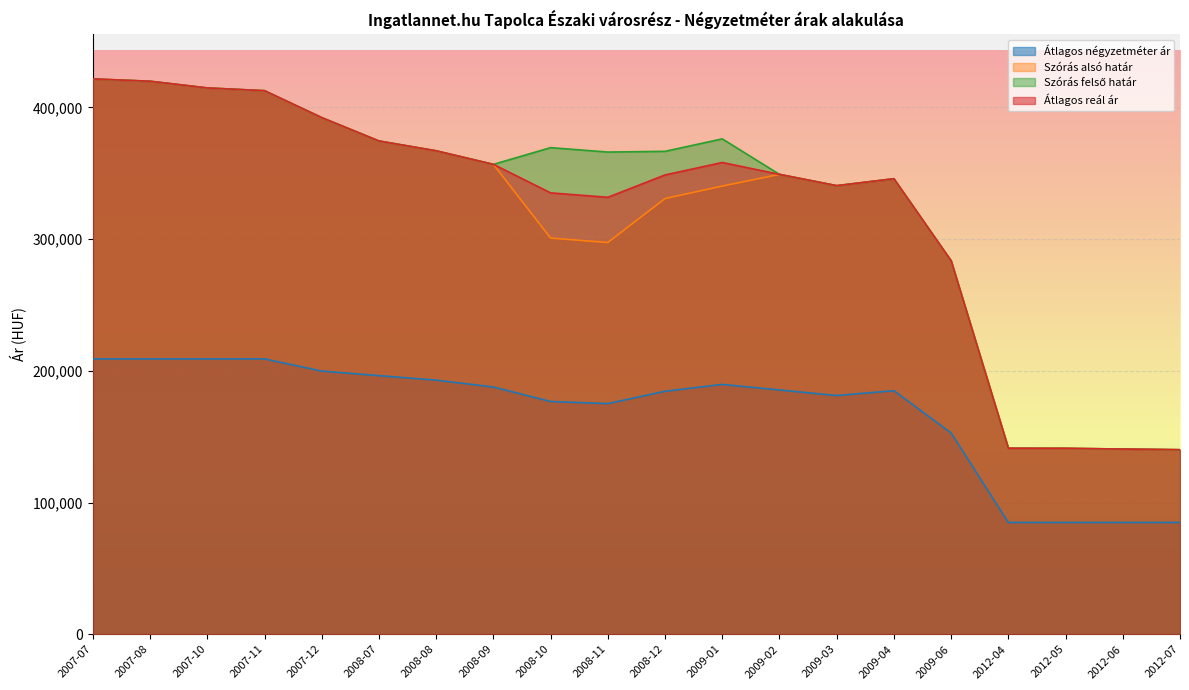

Reading left to right, extract all data points from this chart.

Átlagos négyzetméter ár: 209090	209090	209090	209090	199810	196363	192917	187738	176726	175118	184522	189701	185475	181250	184936	152802	84848	84848	84848	84848
Szórás alsó határ: 421700	419933	414851	412747	392315	374569	367096	356805	300816	297463	330851	340314	349202	340630	345888	283574	141224	141149	140623	140102
Szórás felső határ: 421700	419933	414851	412747	392315	374569	367096	356805	369506	366153	366705	376168	349202	340630	345888	283574	141224	141149	140623	140102
Átlagos reál ár: 421700	419933	414851	412747	392315	374569	367096	356805	335161	331808	348778	358241	349202	340630	345888	283574	141224	141149	140623	140102